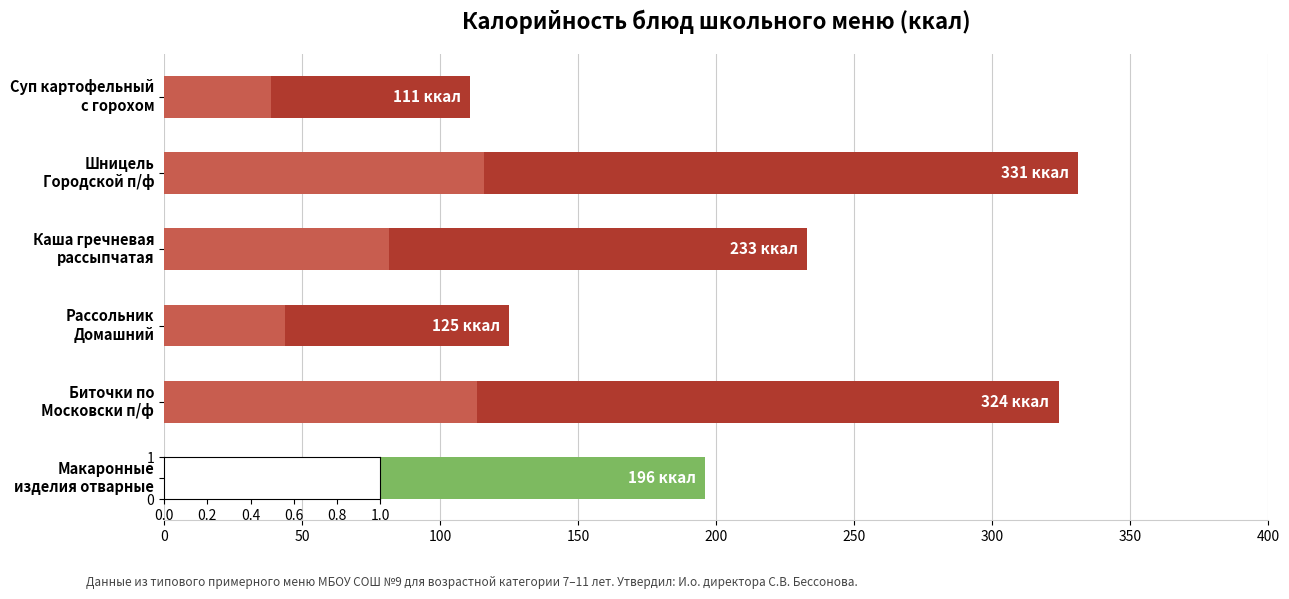

What is the greatest value displayed?

331